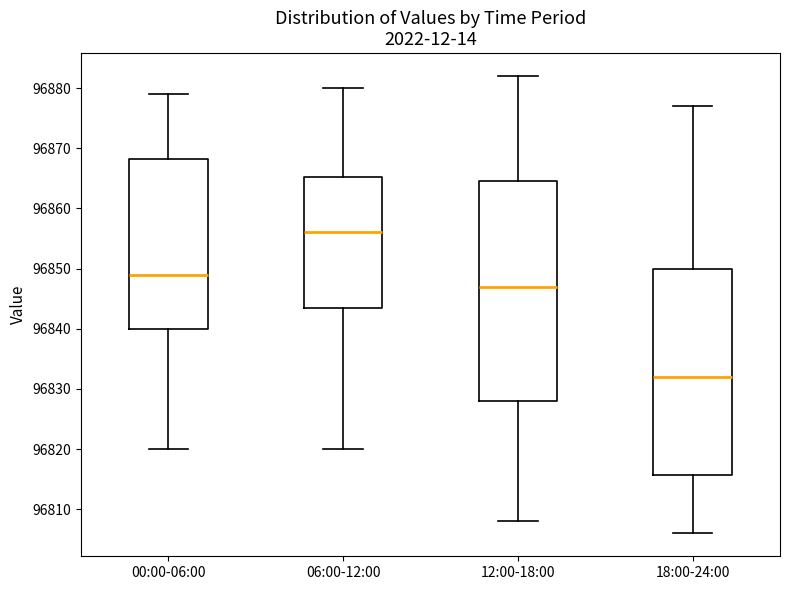

Reading left to right, transcribe this box plot: for each box, give where its median line is, the range the box spans, and where its two whiskers end, as read against the y-axis. The values are not printed on the chart, so give them approximately, as read against the axis.

00:00-06:00: median 96849, box 96840 to 96868, whiskers 96820 to 96879
06:00-12:00: median 96856, box 96844 to 96865, whiskers 96820 to 96880
12:00-18:00: median 96847, box 96828 to 96865, whiskers 96808 to 96882
18:00-24:00: median 96832, box 96816 to 96850, whiskers 96806 to 96877